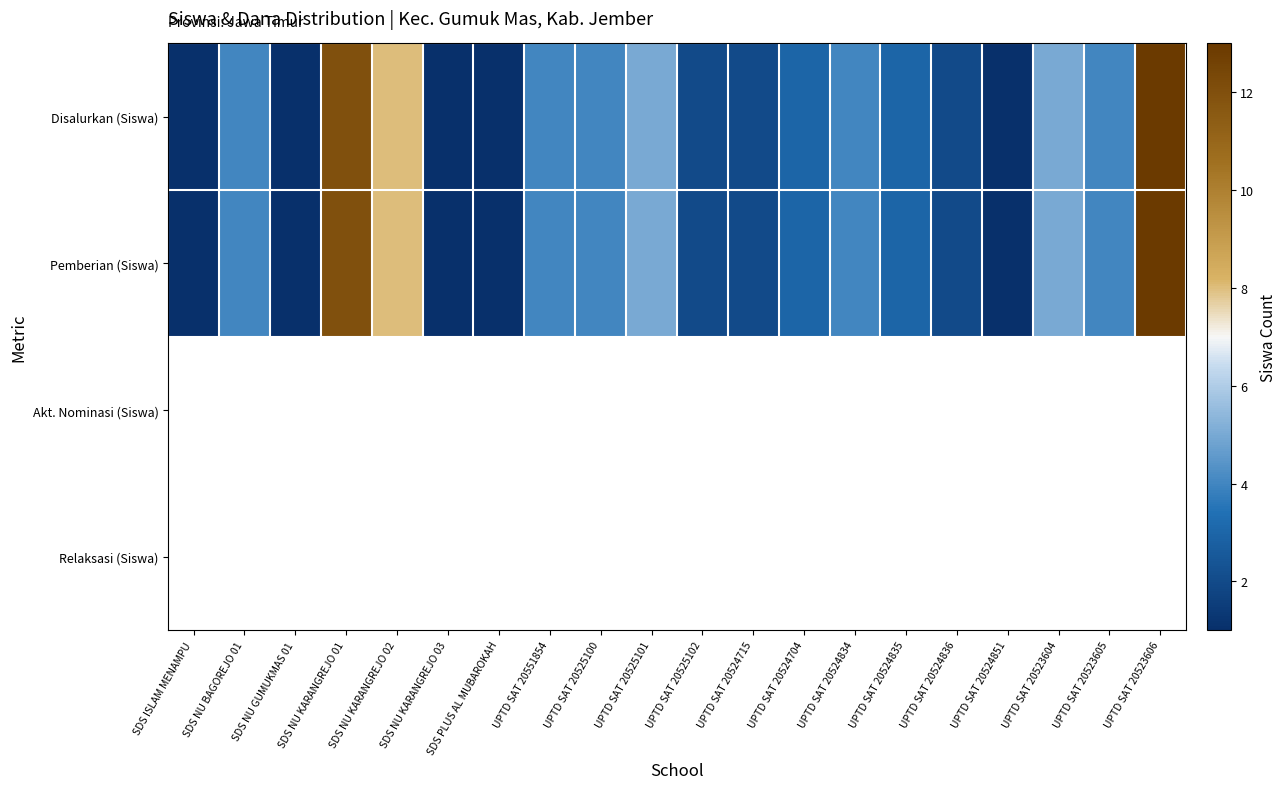

The value of Disalurkan (Siswa) at UPTD SAT 20551854 is 6.2. True or false?

False